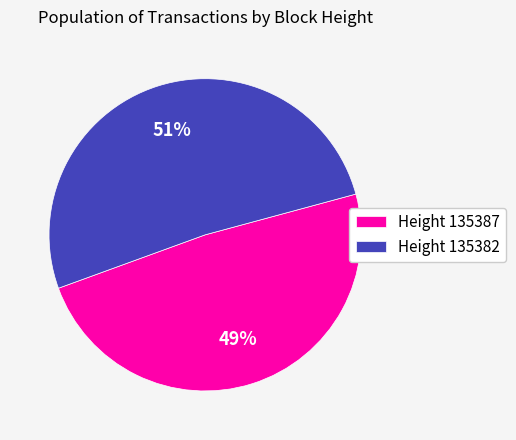

Is it true that Height 135387 is 49% of the pie?

True